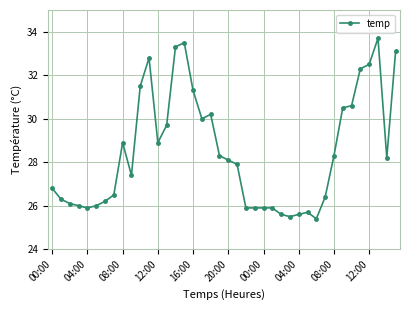

What is the difference between the second highest and minimum values?

8.1